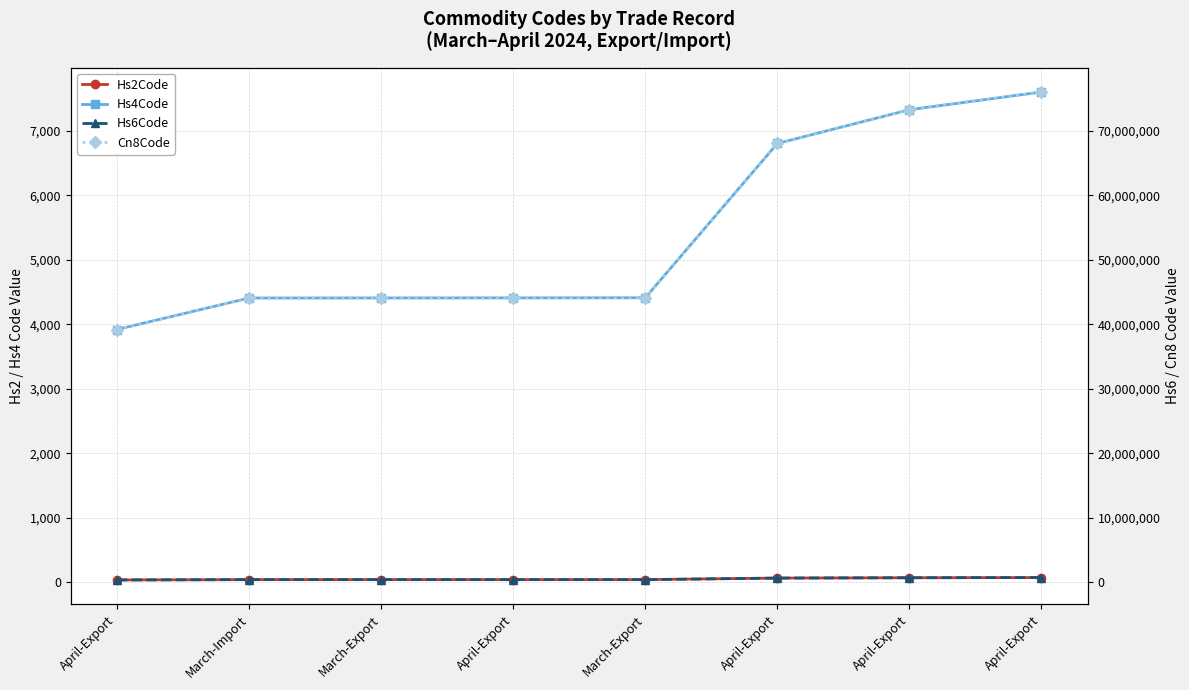

Which series has the widest spread of values?

Cn8Code